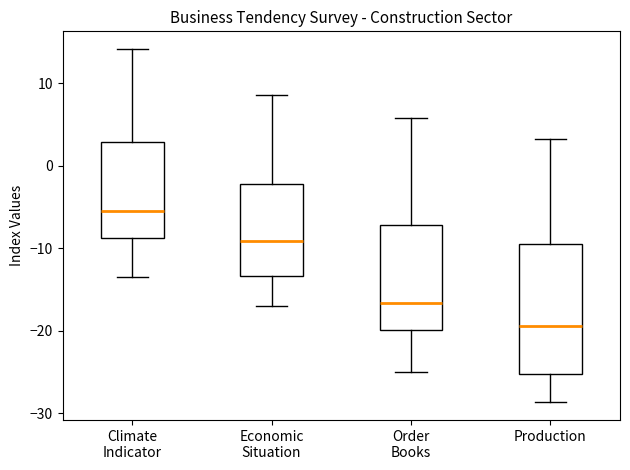

Which box has the highest median line?

Climate Indicator